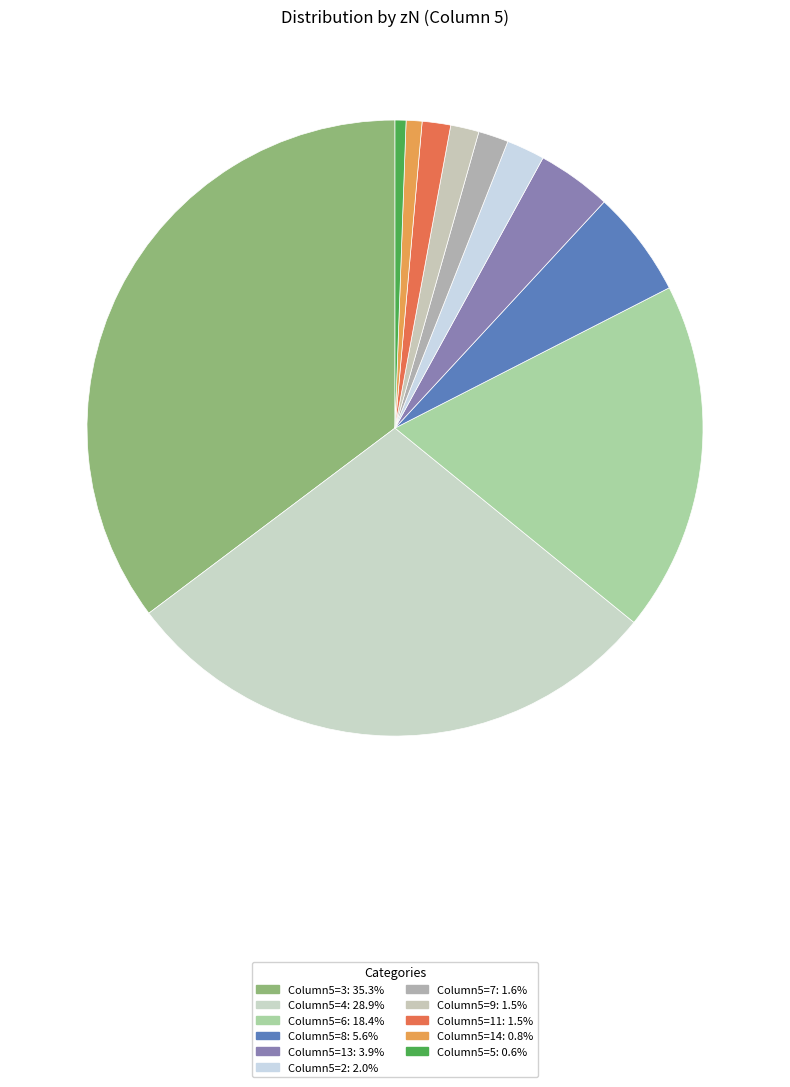

How many slices are in this pie chart?

11